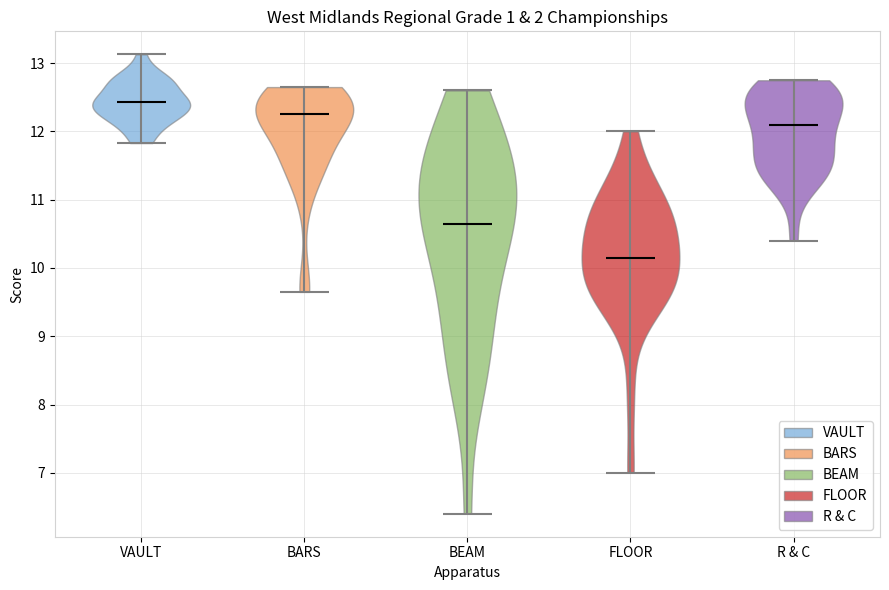

Reading left to right, read every violin against the y-axis: where its median line is, and the lowest and highest points it reaches. The values are not printed on the chart, so give them approximately, as read against the axis.

VAULT: median line 12.4, lowest point 11.8, highest point 13.1
BARS: median line 12.3, lowest point 9.7, highest point 12.7
BEAM: median line 10.7, lowest point 6.4, highest point 12.6
FLOOR: median line 10.2, lowest point 7.0, highest point 12.0
R & C: median line 12.1, lowest point 10.4, highest point 12.8